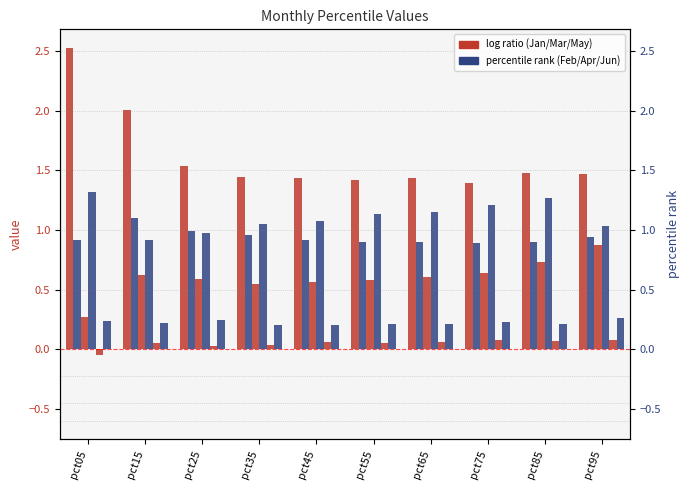

What is the value of the Feb bar at the 5th from the left?

0.9